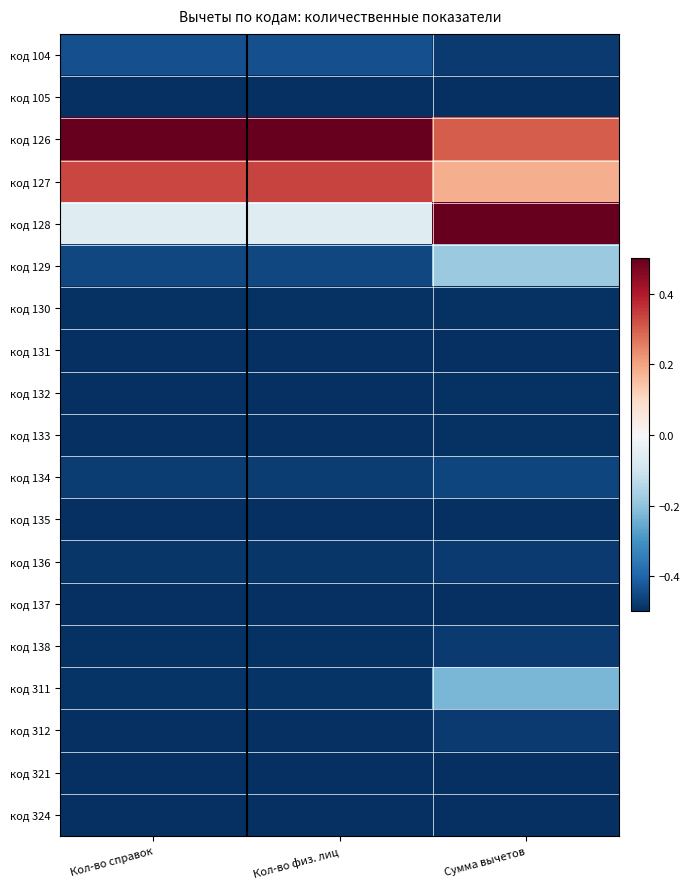

At Кол-во справок, list the series in order from smallest to largest.

код 321, код 324, код 137, код 133, код 312, код 105, код 135, код 132, код 131, код 130, код 138, код 311, код 136, код 134, код 129, код 104, код 128, код 127, код 126